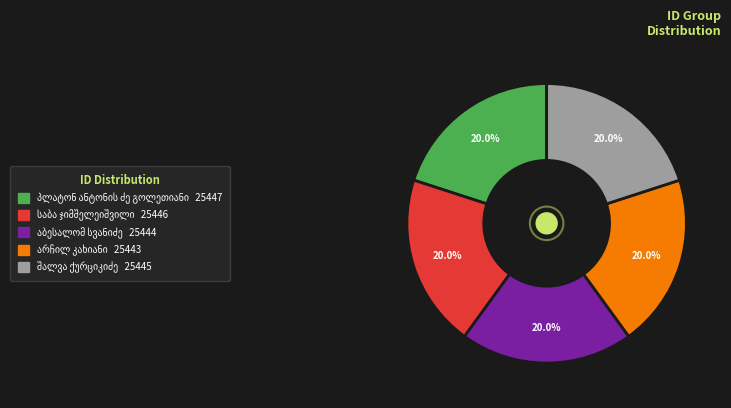

To the nearest percent, what is the average slice percentage?

20%